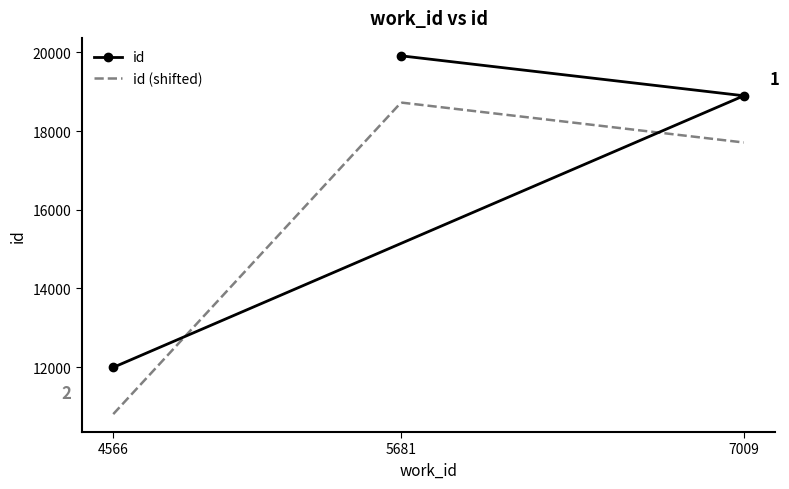

What is the label of the 3rd point from the right?

4566